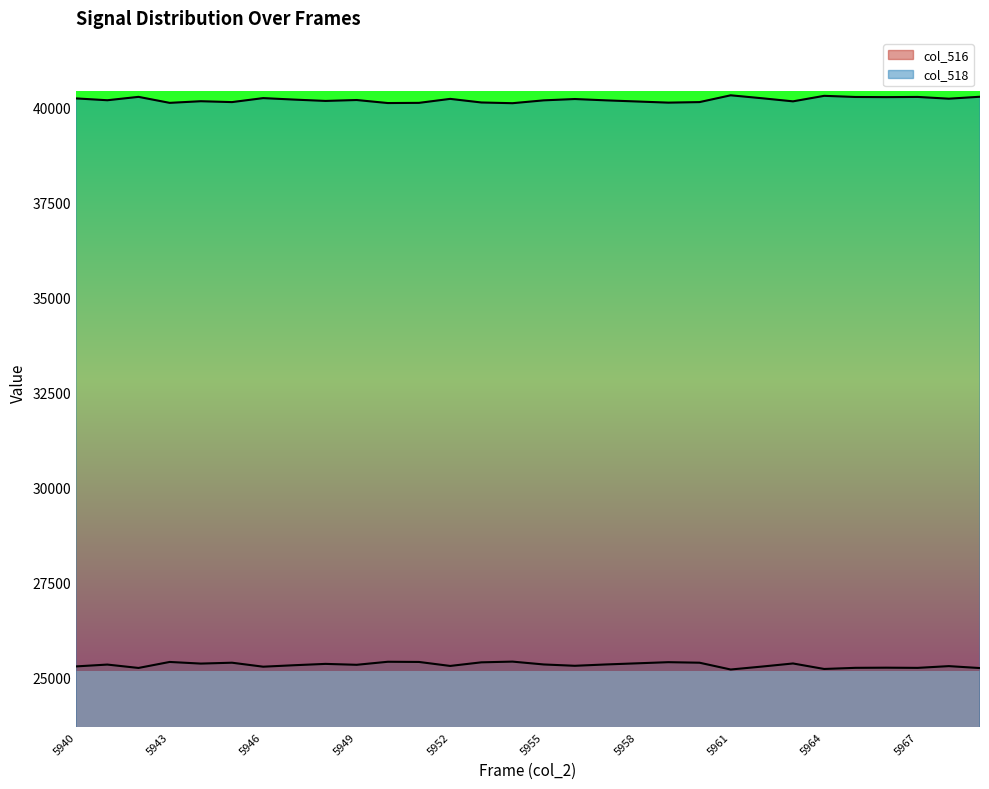

How many interior local peaks does the col_518 series have?

10